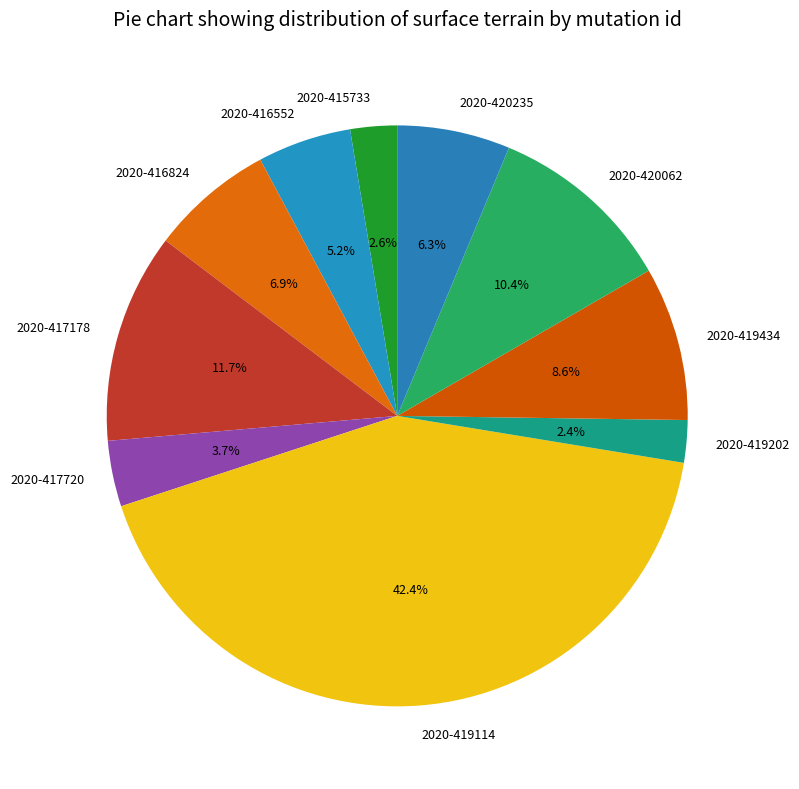

Does 2020-417178 account for over 50% of the chart?

No